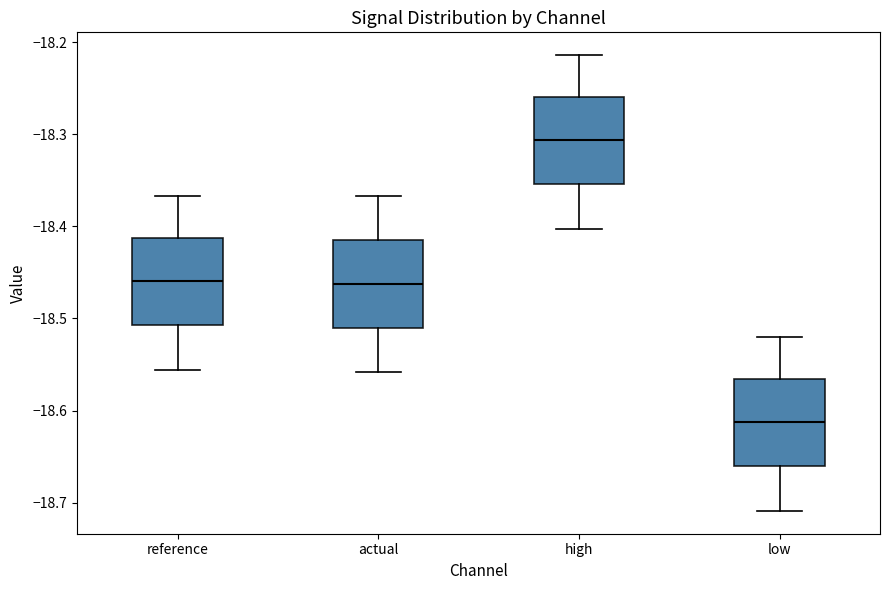

Reading left to right, transcribe this box plot: for each box, give where its median line is, the range the box spans, and where its two whiskers end, as read against the y-axis. The values are not printed on the chart, so give them approximately, as read against the axis.

reference: median -18.46, box -18.51 to -18.41, whiskers -18.56 to -18.37
actual: median -18.46, box -18.51 to -18.41, whiskers -18.56 to -18.37
high: median -18.31, box -18.35 to -18.26, whiskers -18.40 to -18.21
low: median -18.61, box -18.66 to -18.57, whiskers -18.71 to -18.52